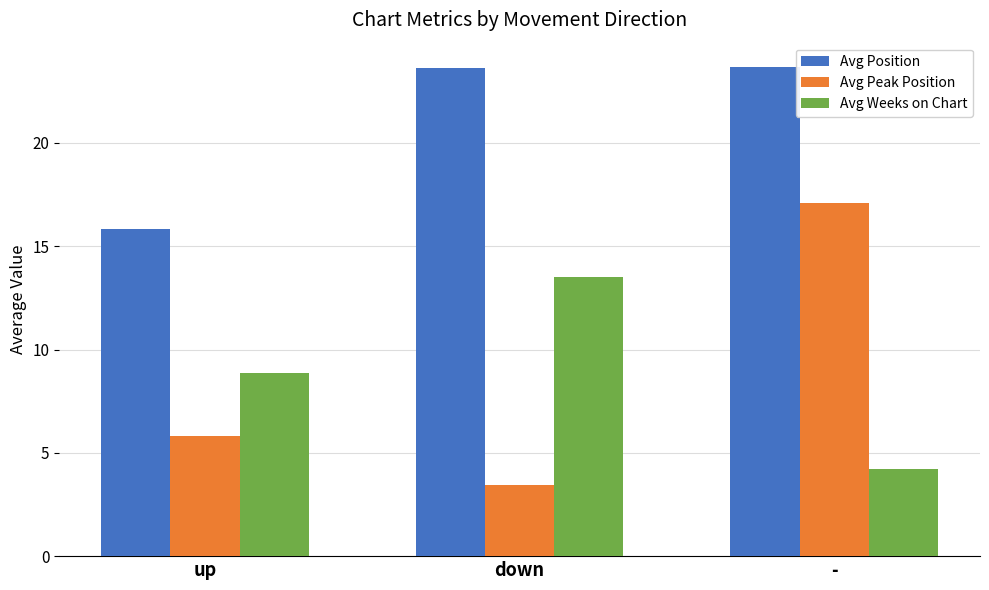

Between up and down, which series saw the biggest shift?

Avg Position